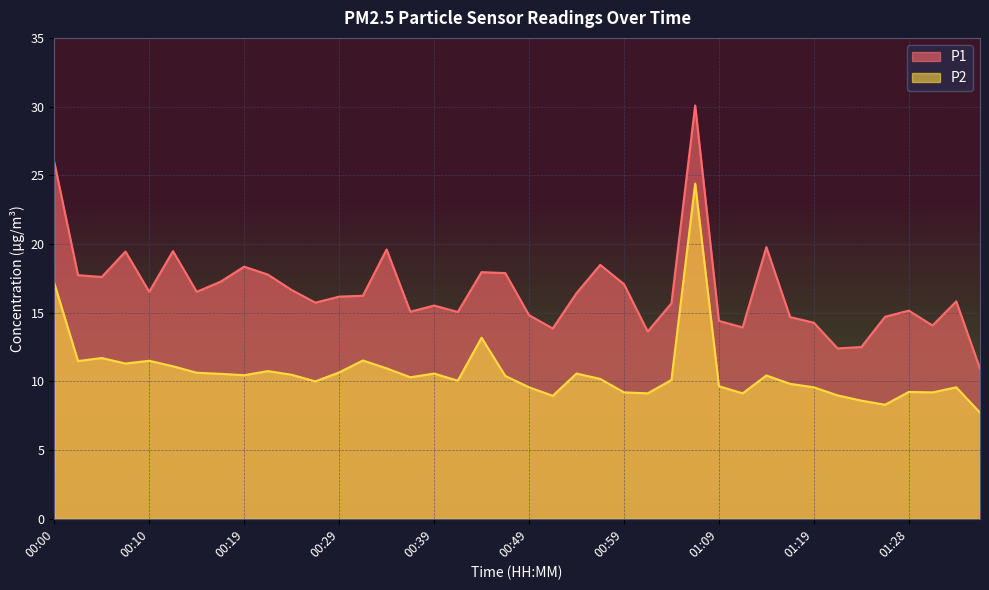

Which series has the largest range (max minus min)?

P1